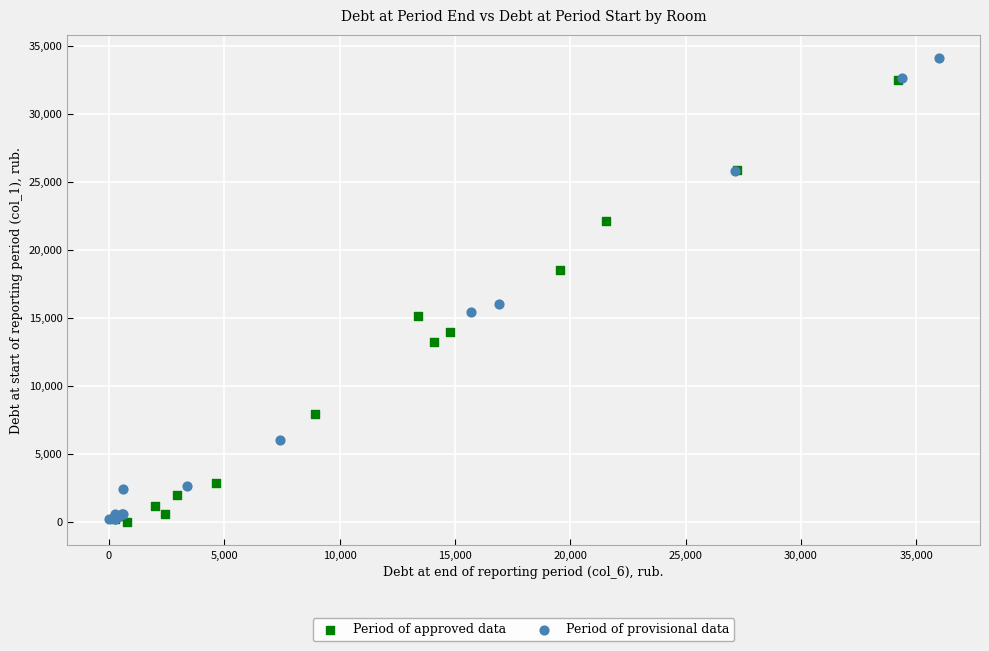

Which series contains the highest Y value?

Period of provisional data